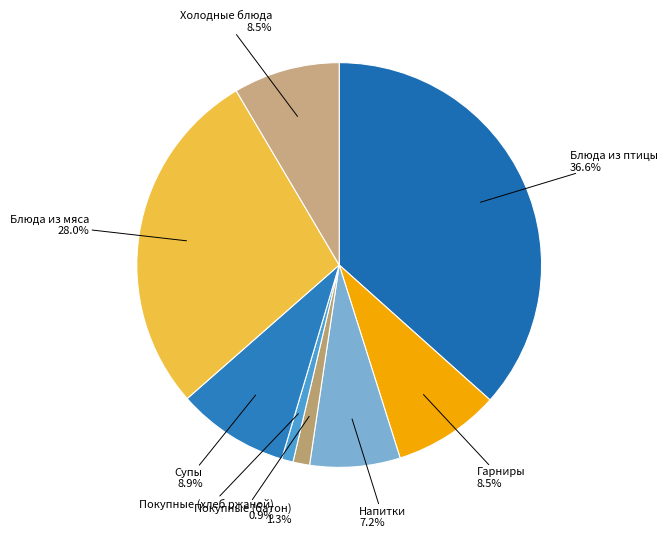

Which category has the biggest portion of the pie?

Блюда из птицы